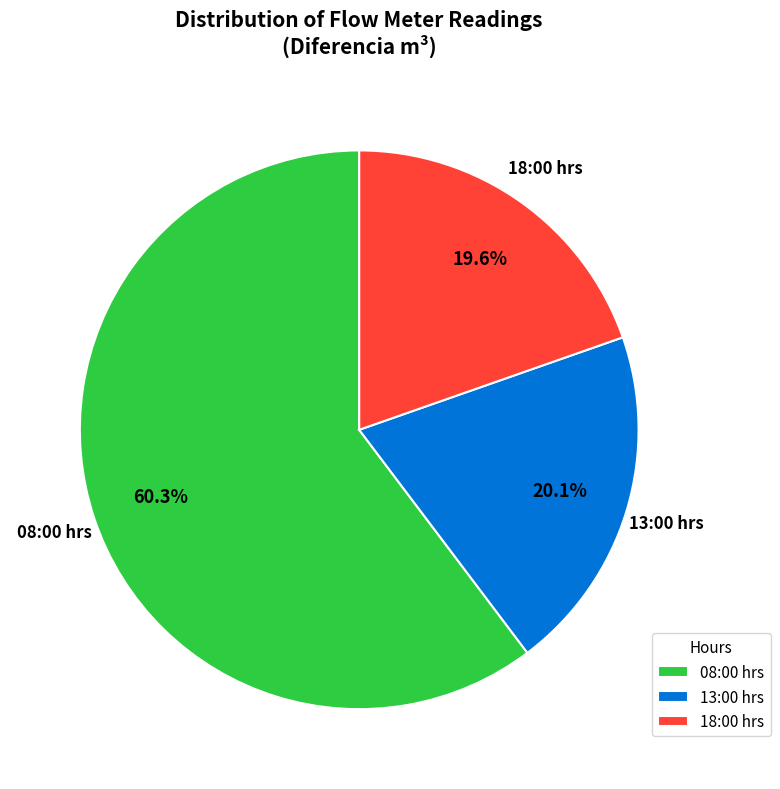

How many slices are in this pie chart?

3